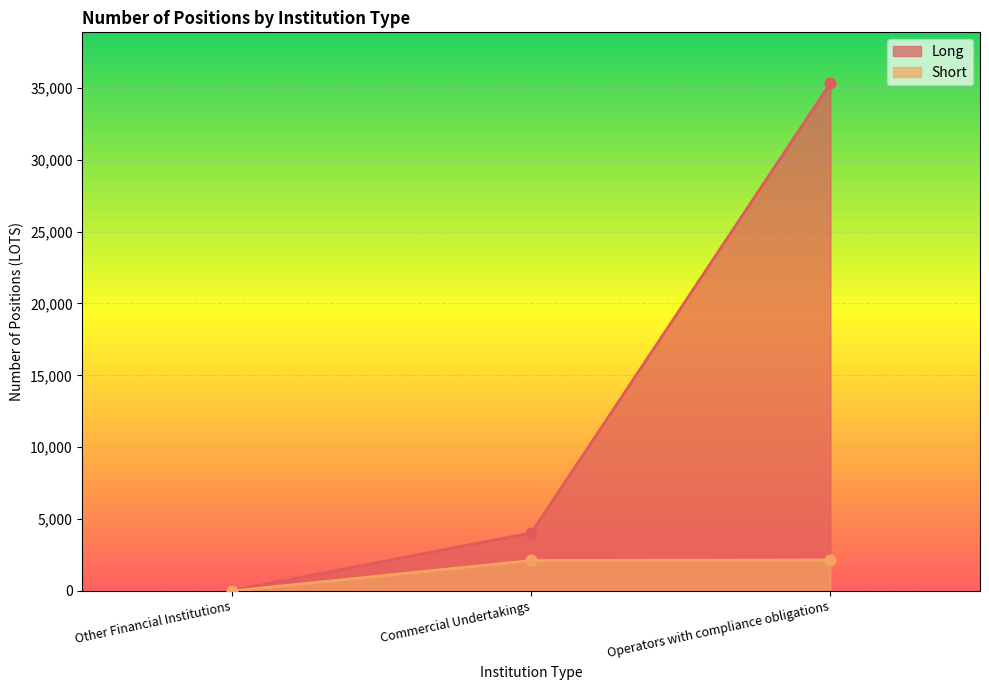

At which category is the sum across all series the highest?

Operators with compliance obligations